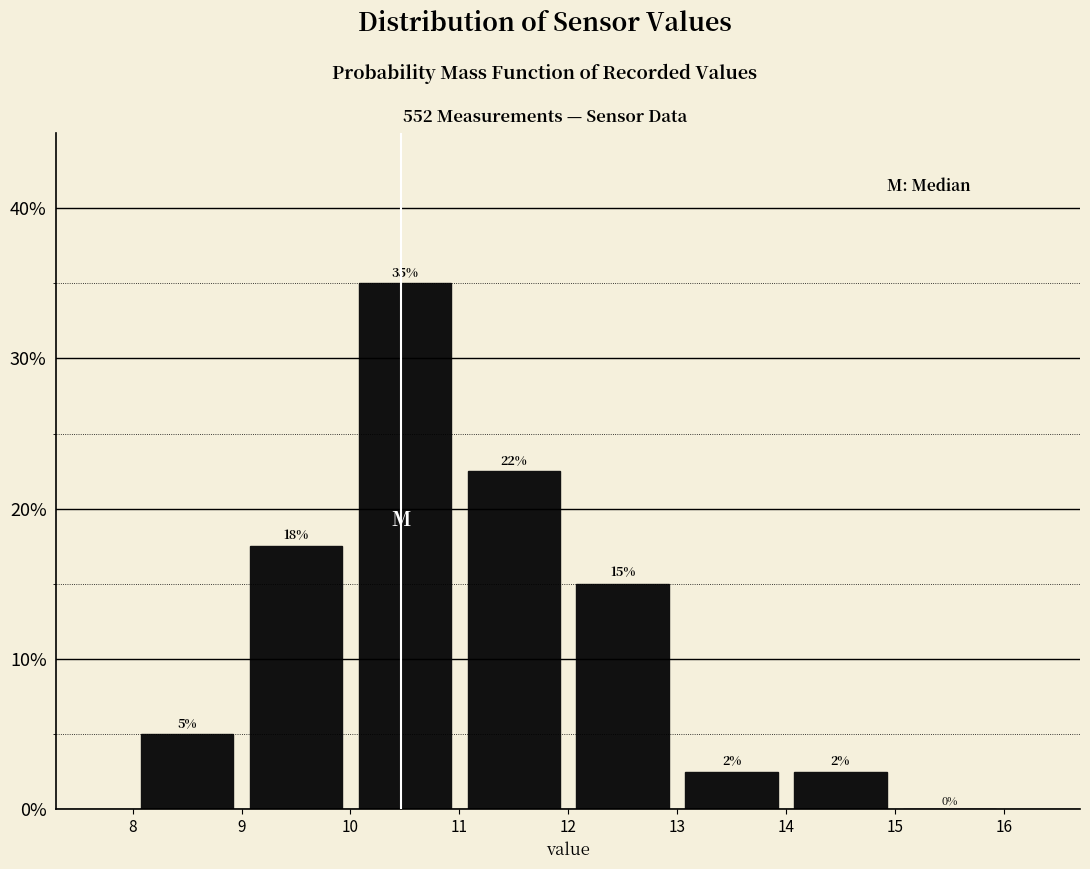

Which range on the x-axis has the tallest bar?

10 to 11